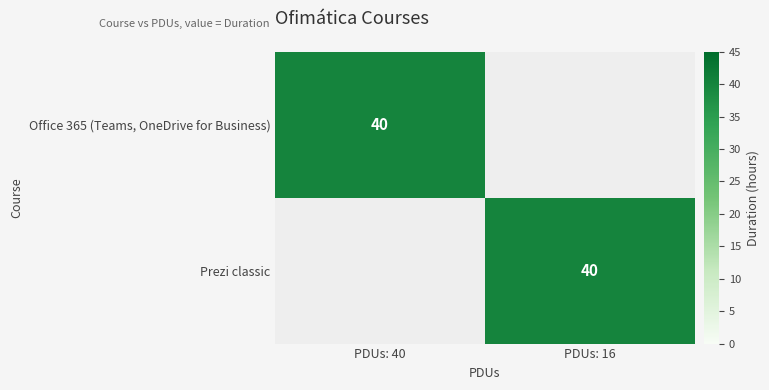

Which category has the highest value across all series?

PDUs: 40